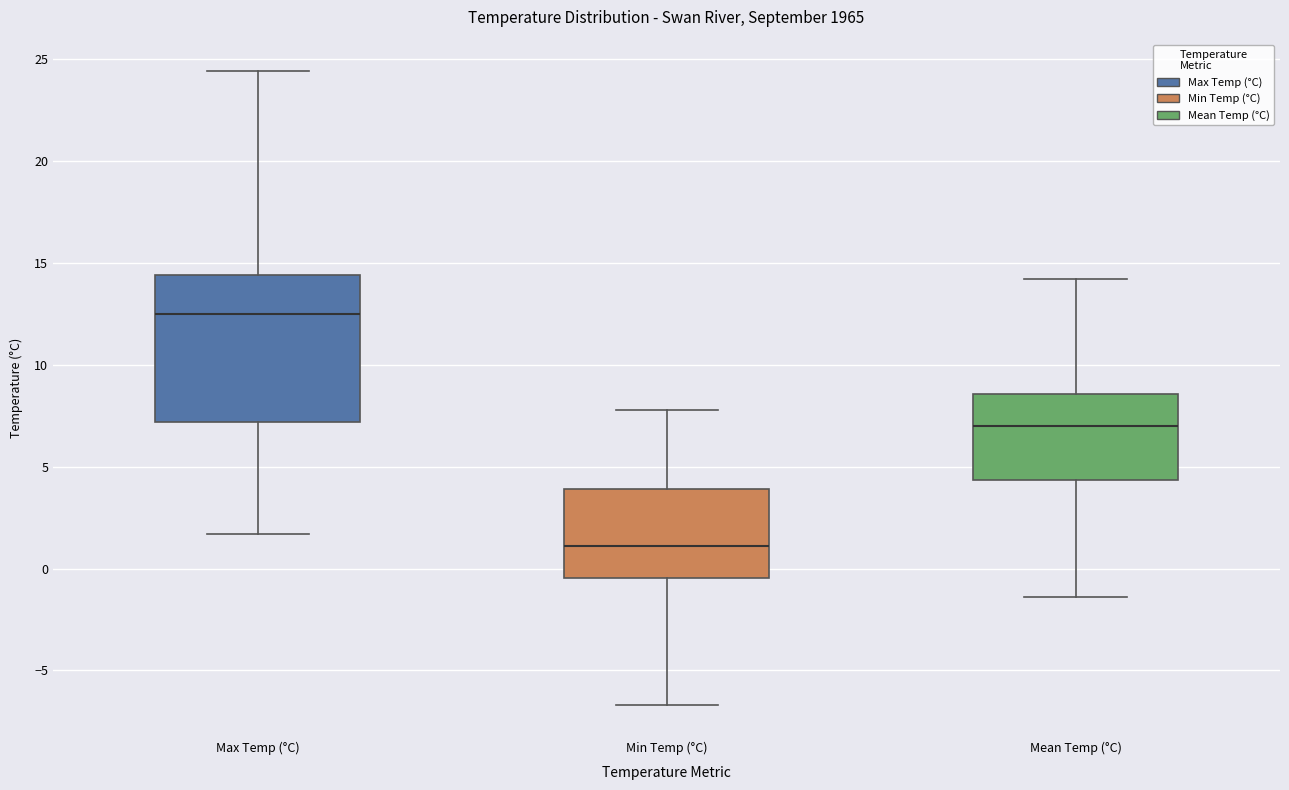

Where does the median line of the box for Mean Temp (°C) sit on the y-axis? The values are not printed on the chart, so give them approximately, as read against the axis.

7.0